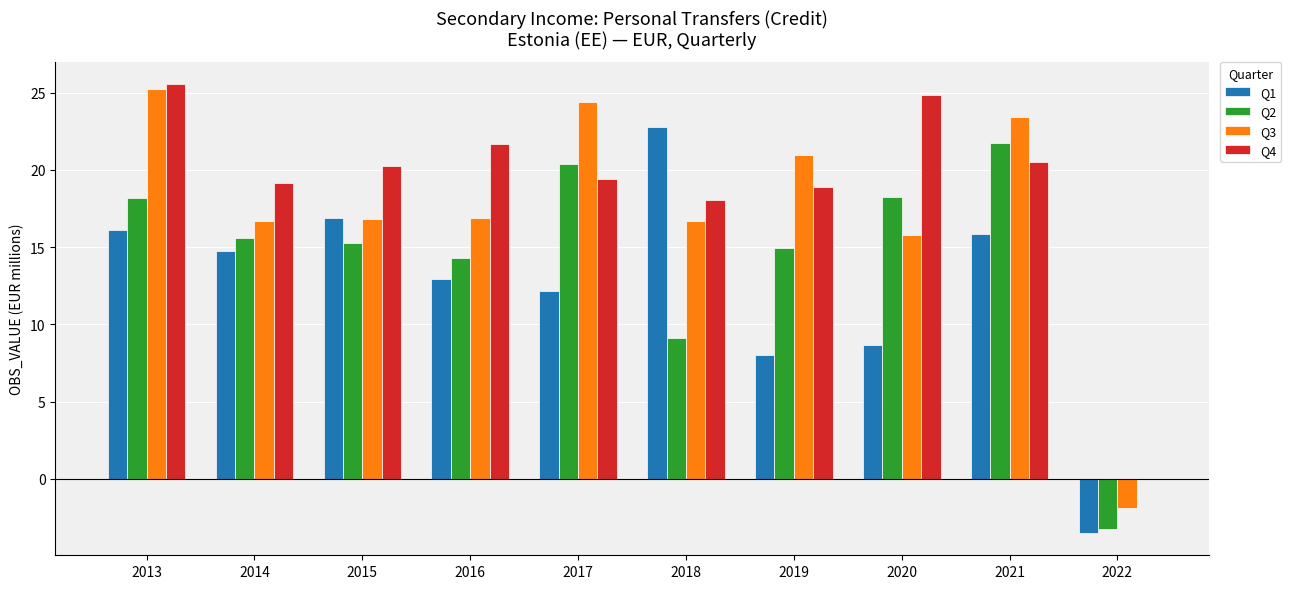

What is the total value across all series at 2020?

67.6